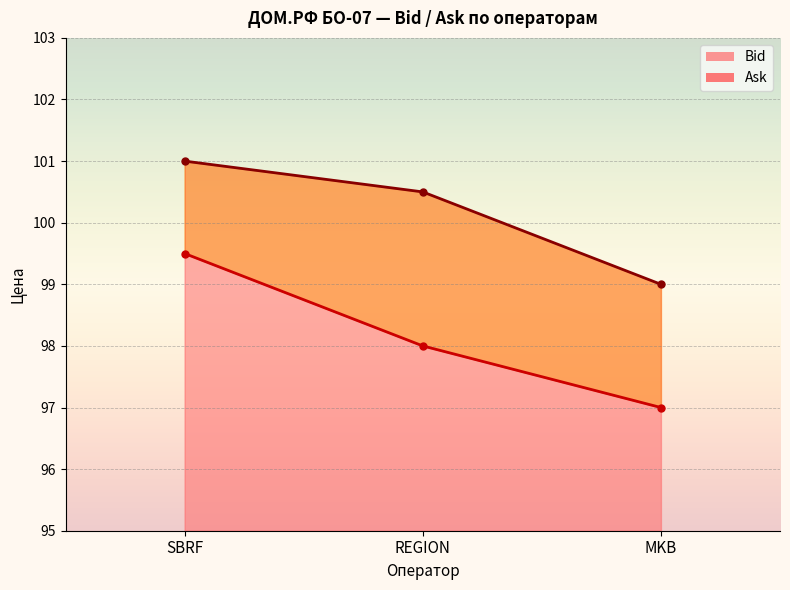

The Ask series shows 99.0 at MKB. True or false?

True